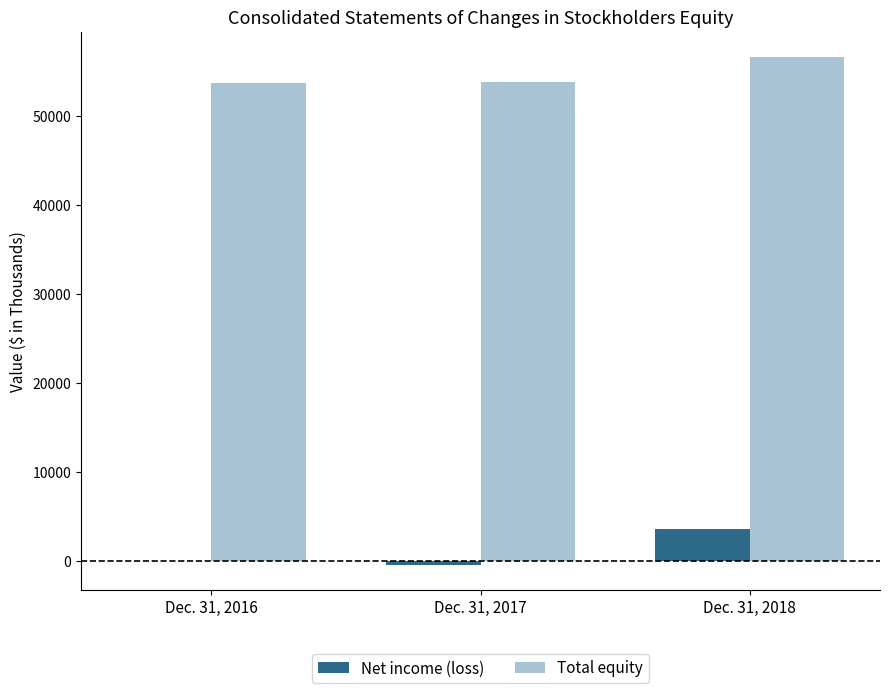

Is it true that Net income (loss) equals 3592 at Dec. 31, 2018?

True